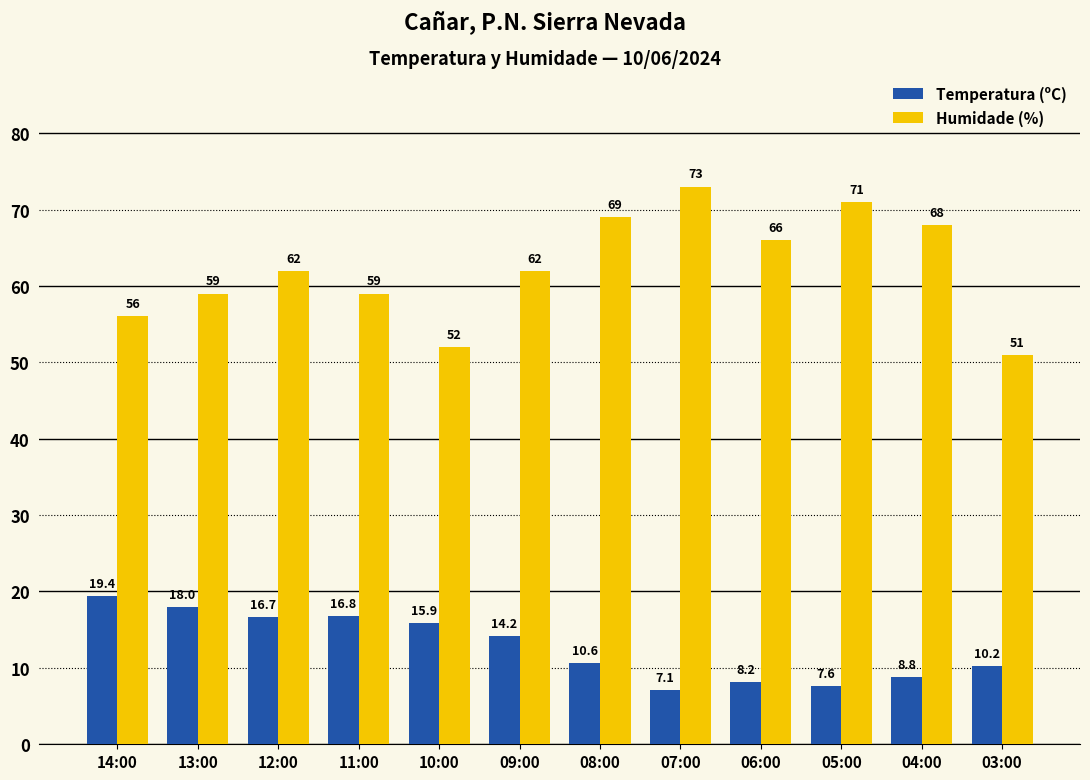

True or false: Temperatura (ºC) has a value of 9.5 at 12:00.

False